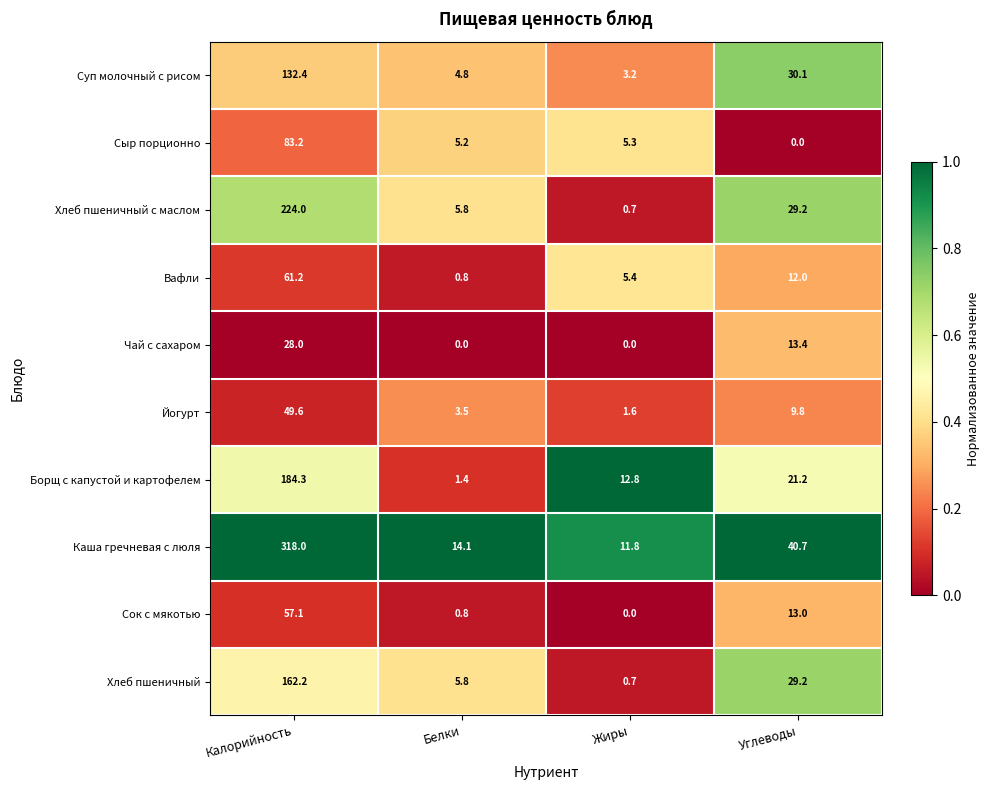

Is it true that Сыр порционно equals 5.2 at Белки?

True